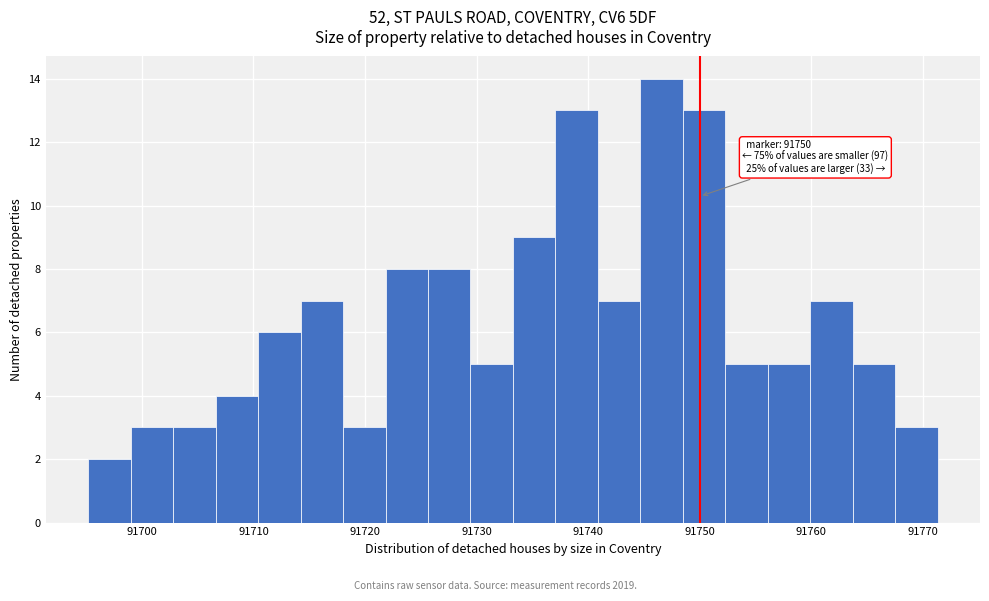

Around what value on the x-axis is the tallest bar? Give the approximate position of its centre, as read against the axis.

91747